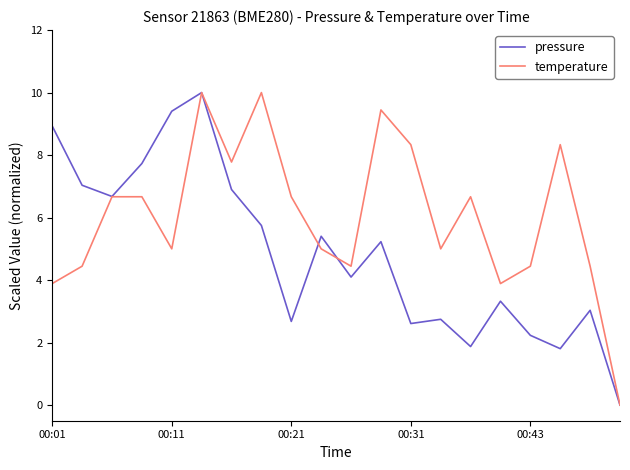

What is the maximum value for pressure?

10.0